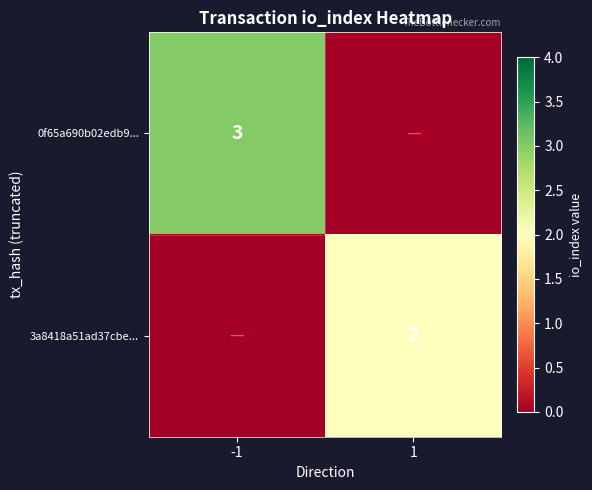

True or false: 0f65a690b02edb9... has a value of 4 at -1.

False